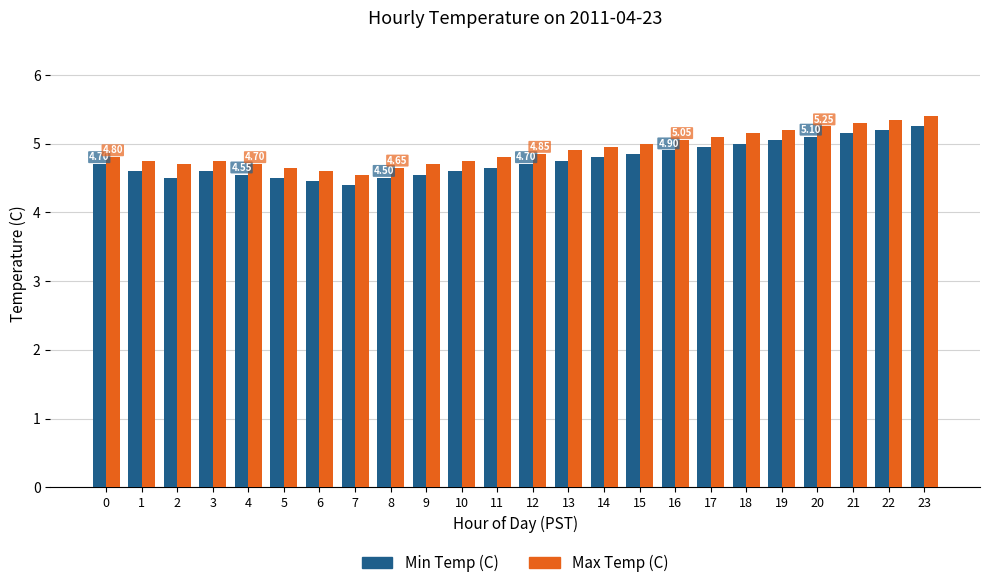

What is the average value of the Max Temp (C) series?

4.9